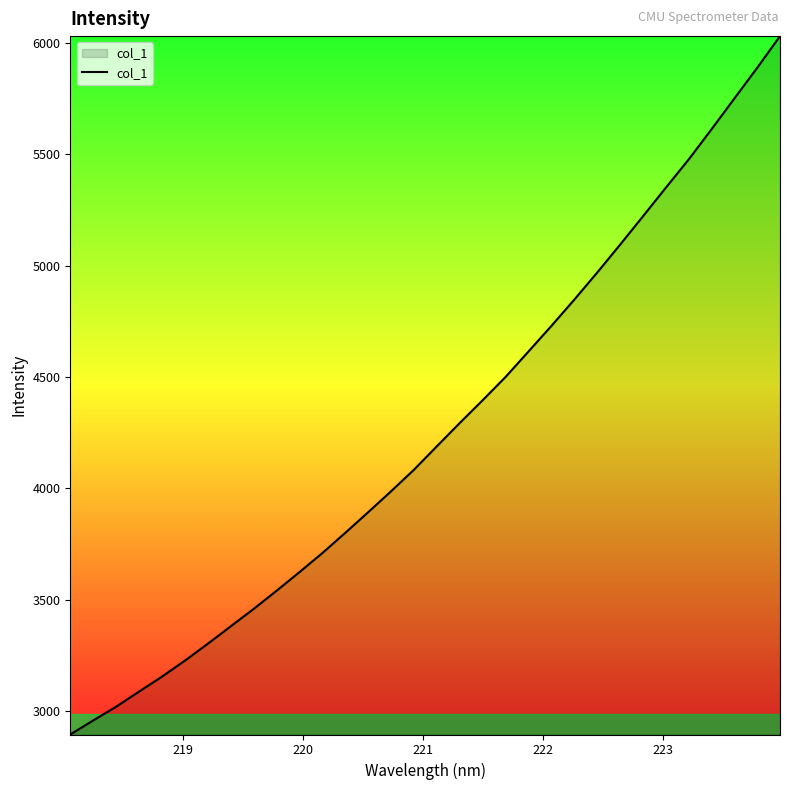

What is the maximum value shown in the chart?

6031.4